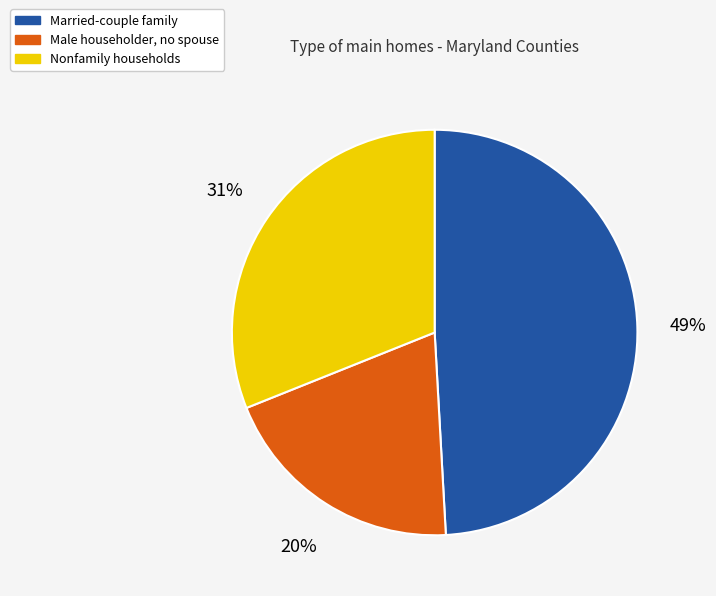

Count the number of slices in the pie.

3